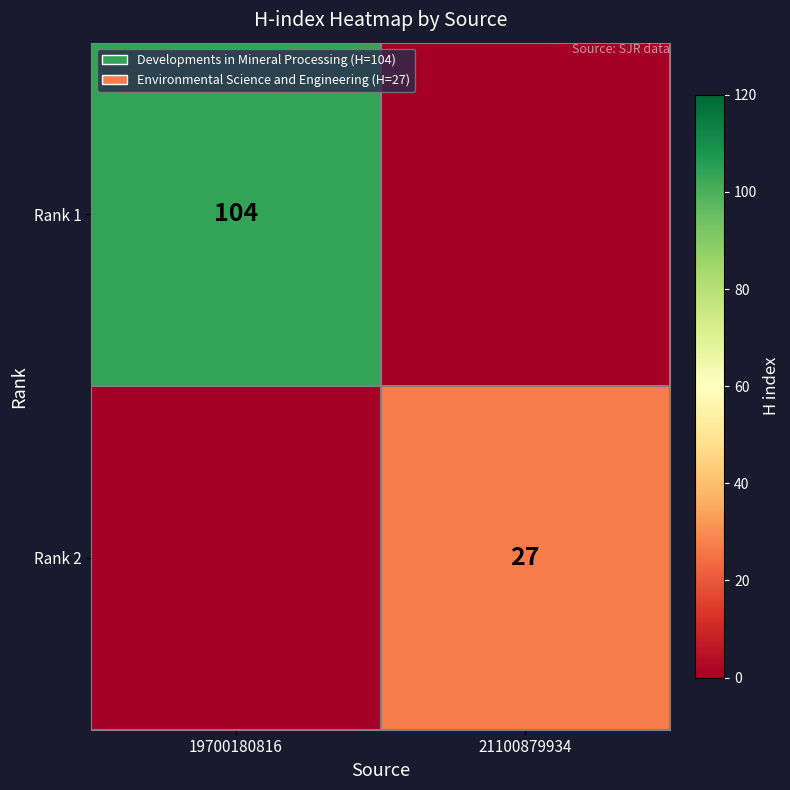

True or false: Rank 2 has a value of 45 at 21100879934.

False